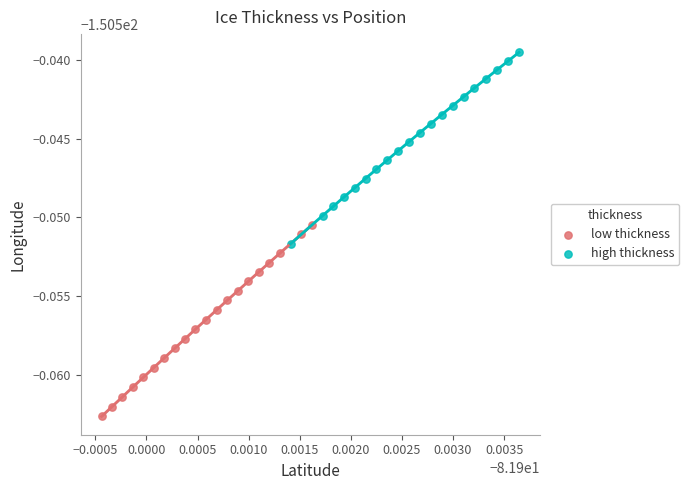

What are all the series names shown in the legend?

low thickness, high thickness